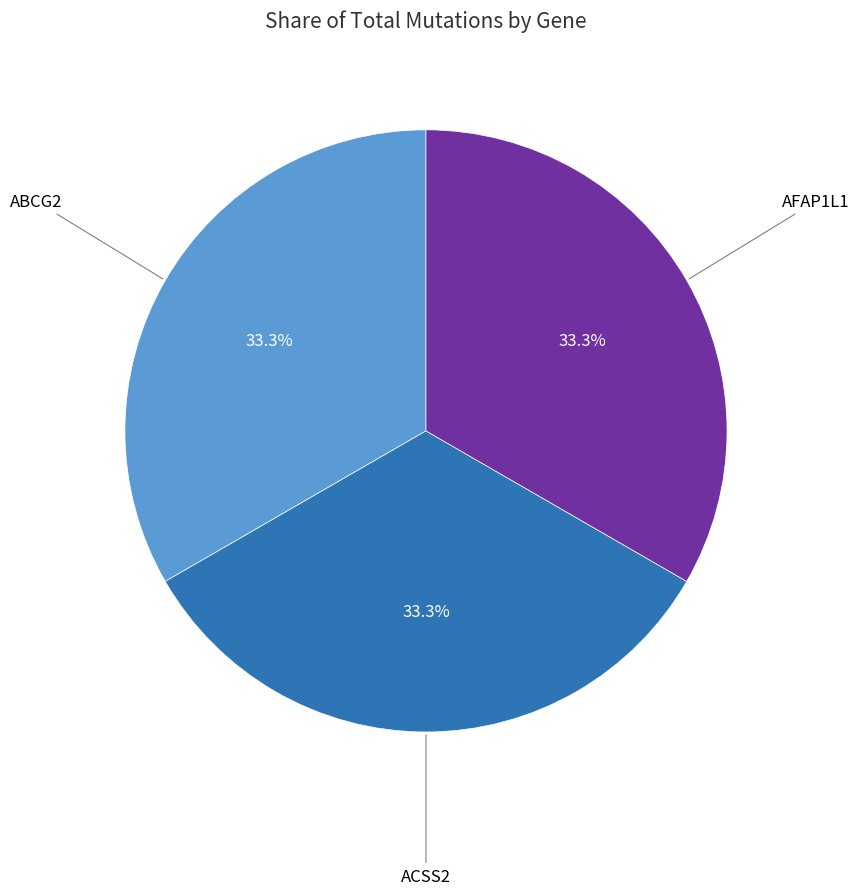

Is there any slice that represents more than half of the pie?

No